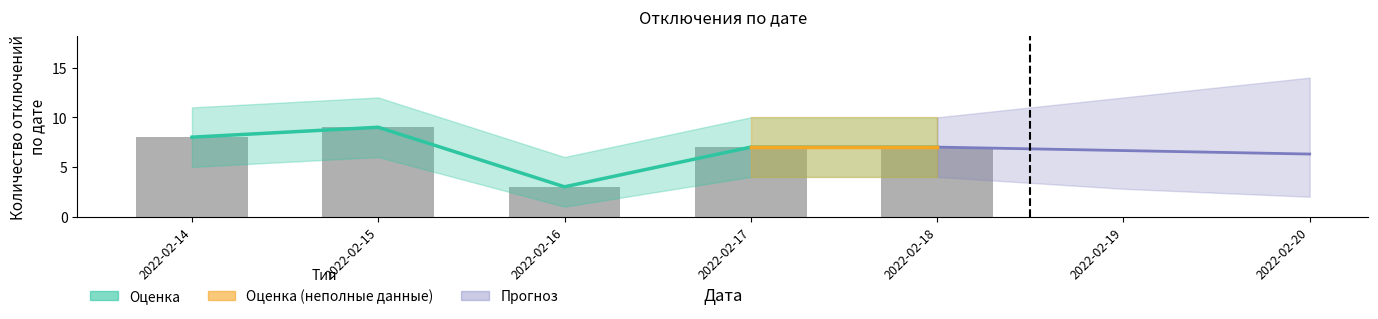

Where is the data nearest to the value 6?

2022-02-17